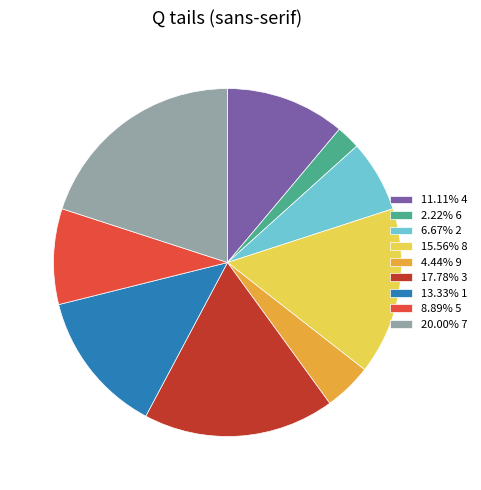

Do 11.11% 4 and 13.33% 1 together represent more than half of the pie?

No